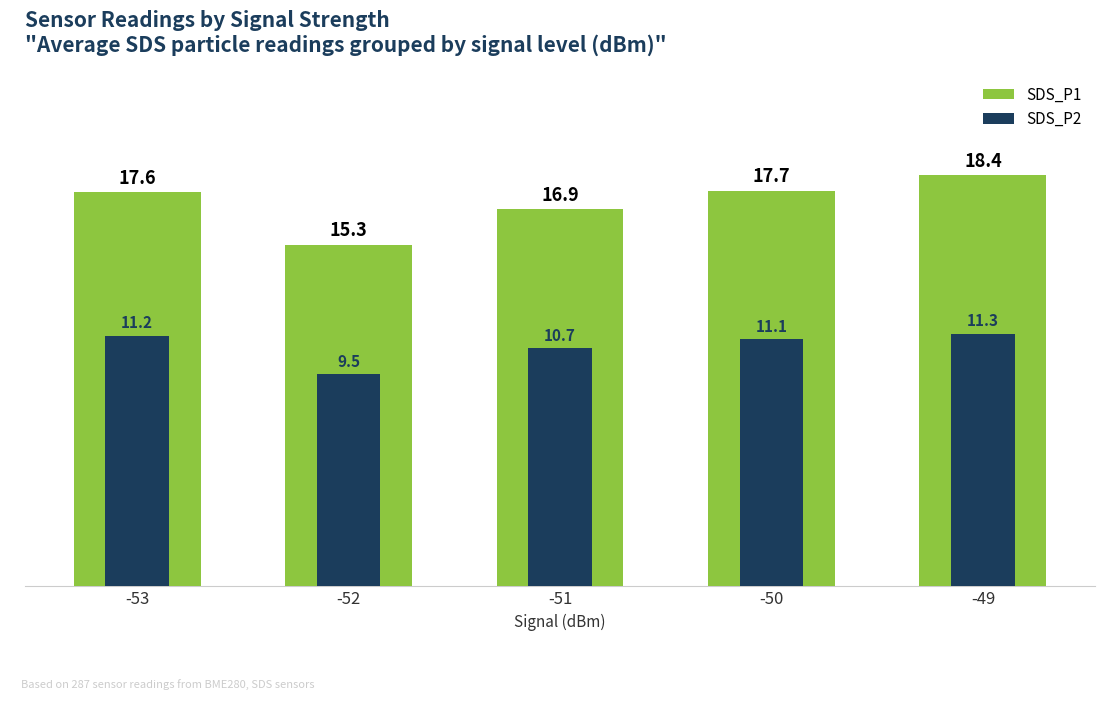

Reading left to right, list all the values displayed in this chart.

SDS_P1: -53=17.6	-52=15.3	-51=16.9	-50=17.7	-49=18.4
SDS_P2: -53=11.2	-52=9.5	-51=10.7	-50=11.1	-49=11.3